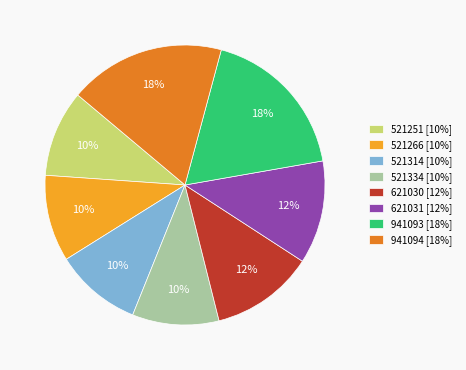

Is there a majority slice in this chart?

No